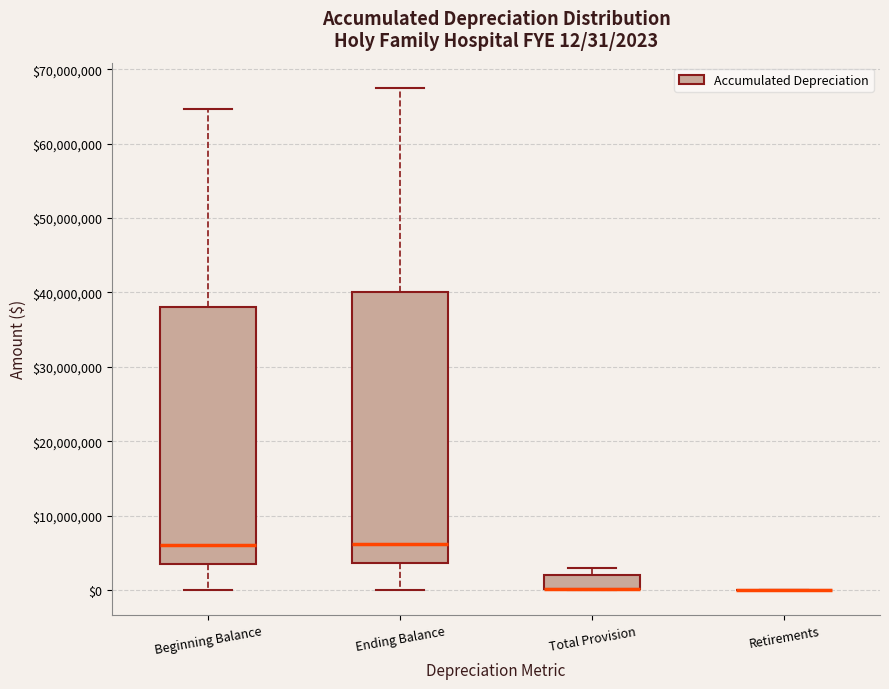

Which box is the tallest, from its lower edge to its upper edge?

Ending Balance